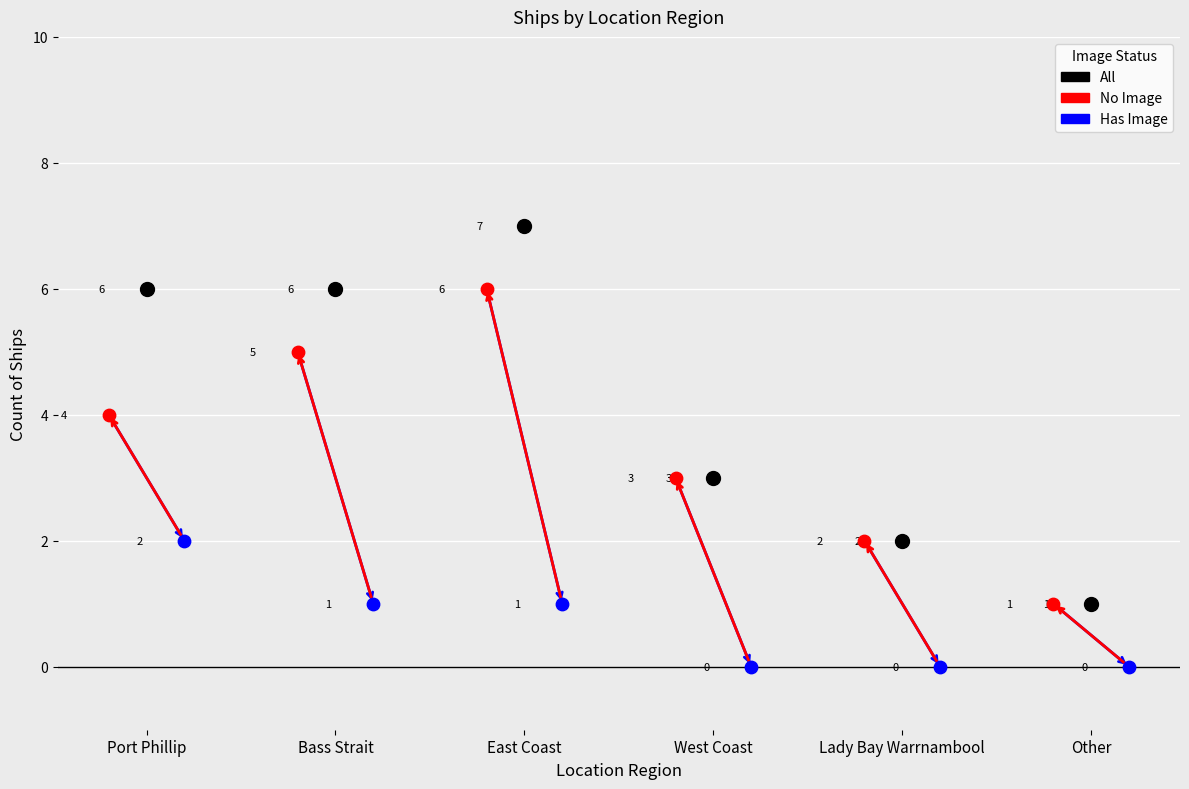

Which series contains the lowest Y value?

Has Image